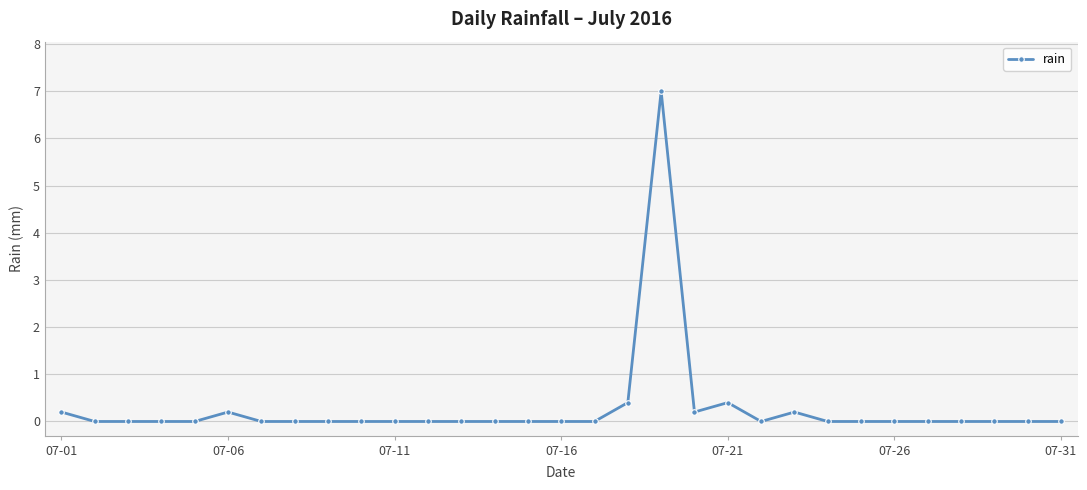

What is the value of the 20th point from the left?

0.2